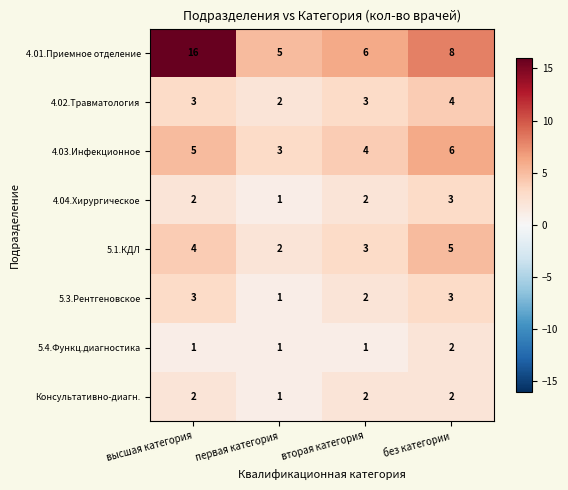

Is it true that Консультативно-диагн. equals 2 at без категории?

True